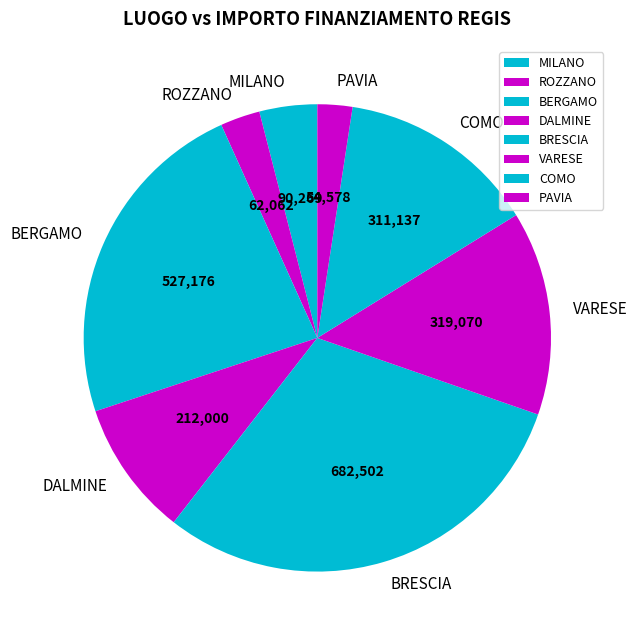

Which has a higher value, PAVIA or BERGAMO?

BERGAMO